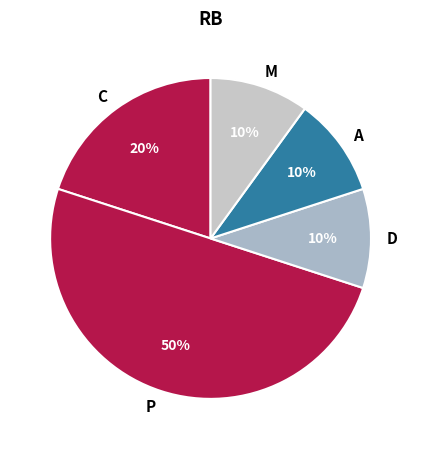

Which has a higher value, C or P?

P